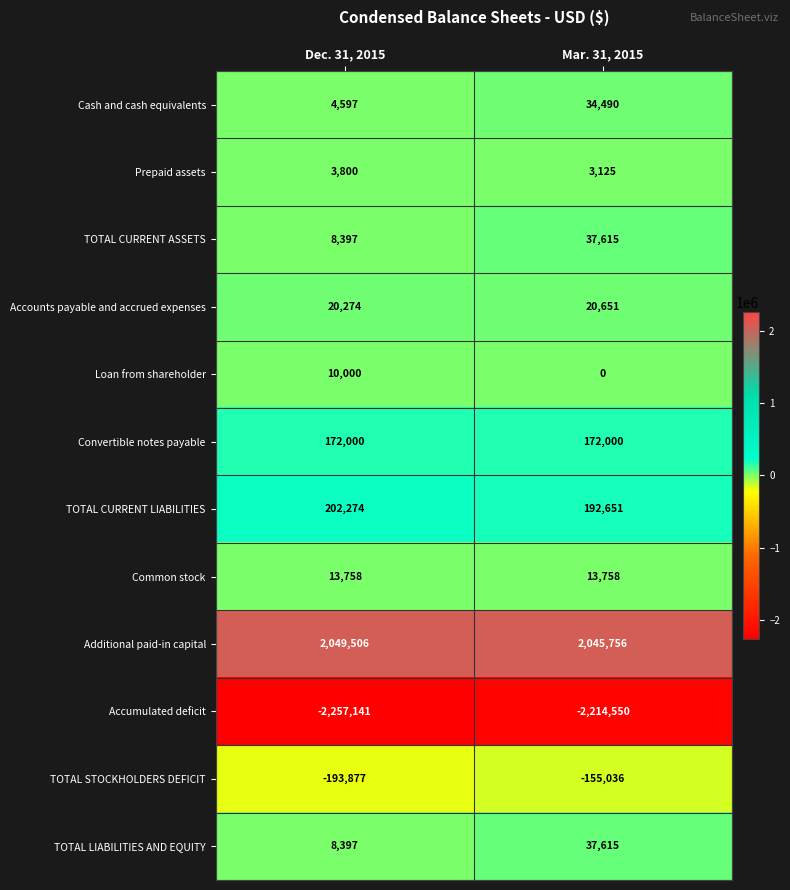

True or false: TOTAL STOCKHOLDERS DEFICIT has a value of -290622 at Dec. 31, 2015.

False